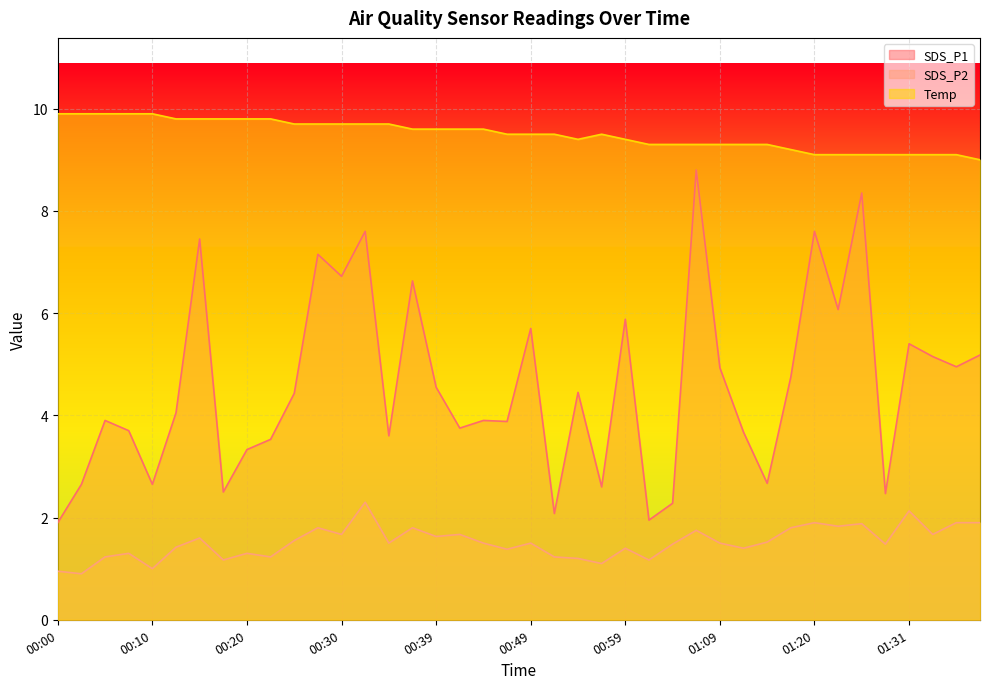

True or false: SDS_P1 and Temp intersect in this chart.

False